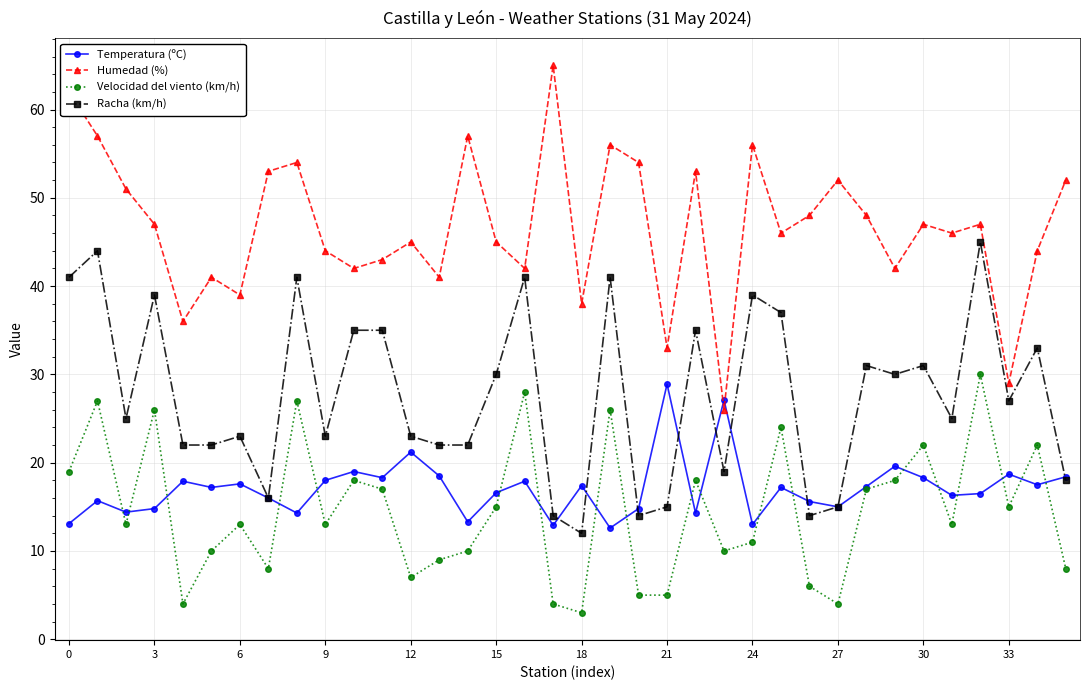

In Velocidad del viento (km/h), how many points are higher than both neighbors (excluding endpoints)?

12